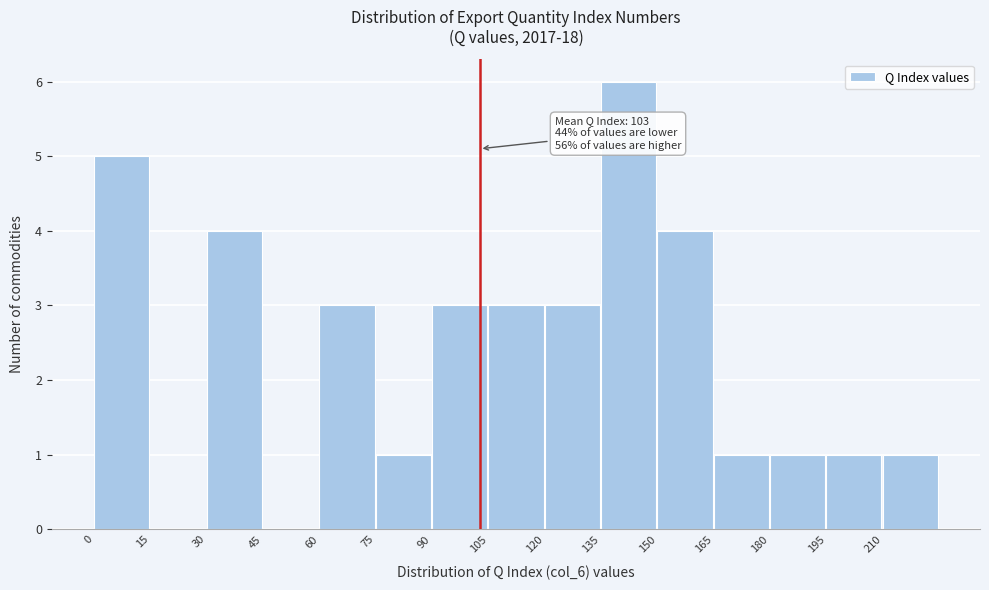

Which range on the x-axis has the tallest bar?

135 to 150